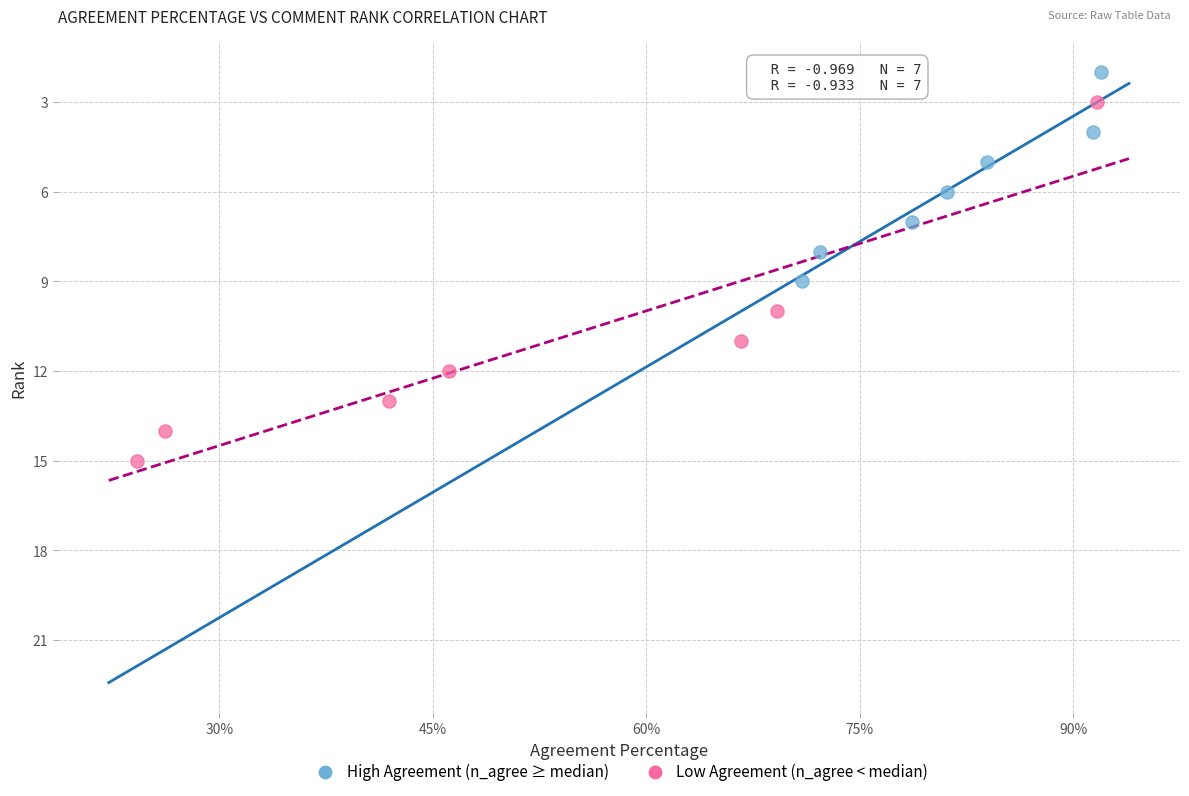

Which series reaches the minimum Y coordinate?

High Agreement (n_agree ≥ median)